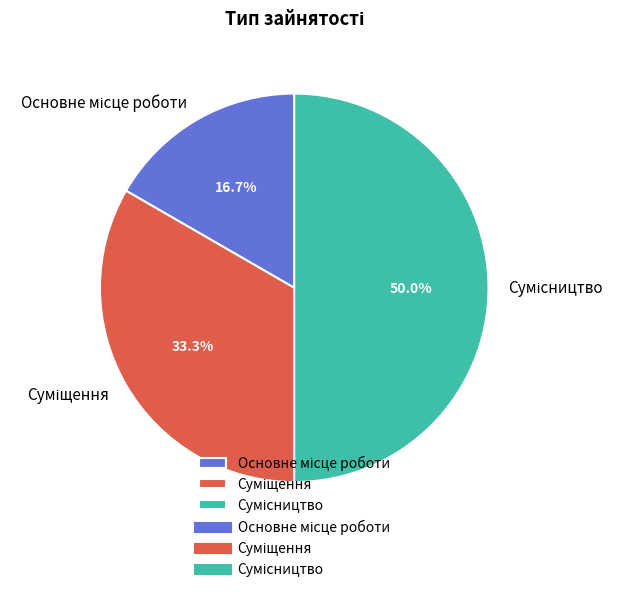

Count the number of slices in the pie.

3